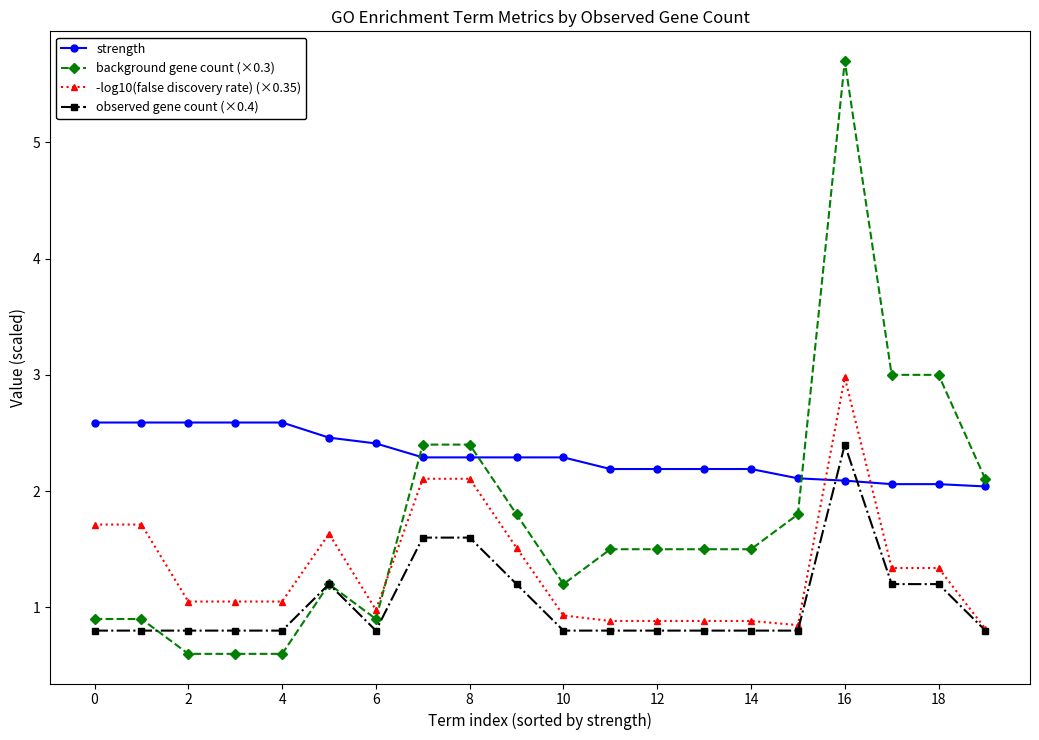

Which series has the largest total across all categories?

strength